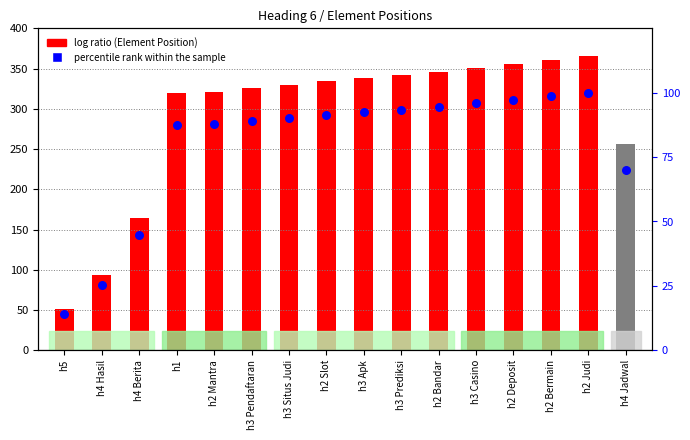

Which series has the largest total across all categories?

Element Position